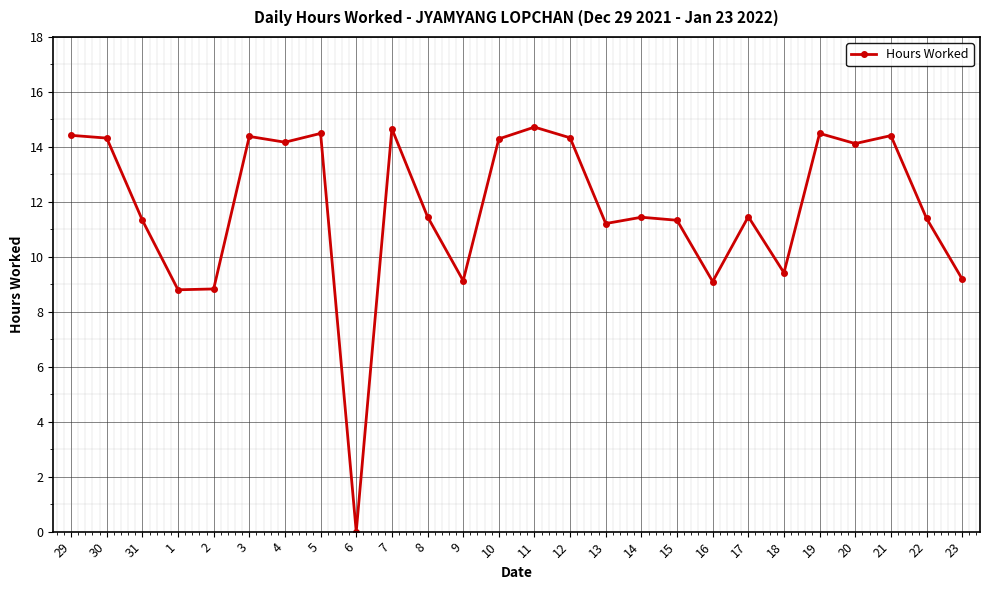

What is the label of the 21st point from the left?

18